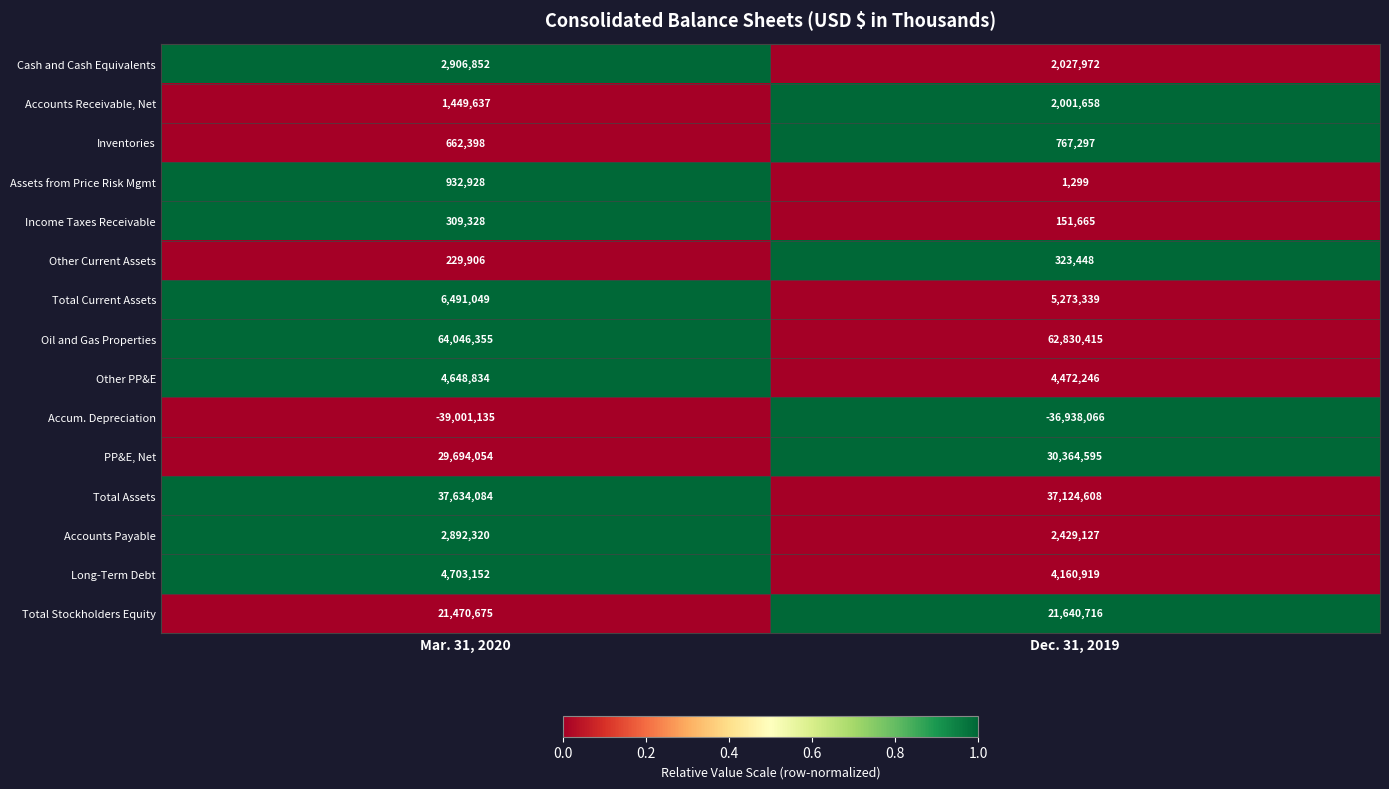

How many categories are shown in the chart?

2